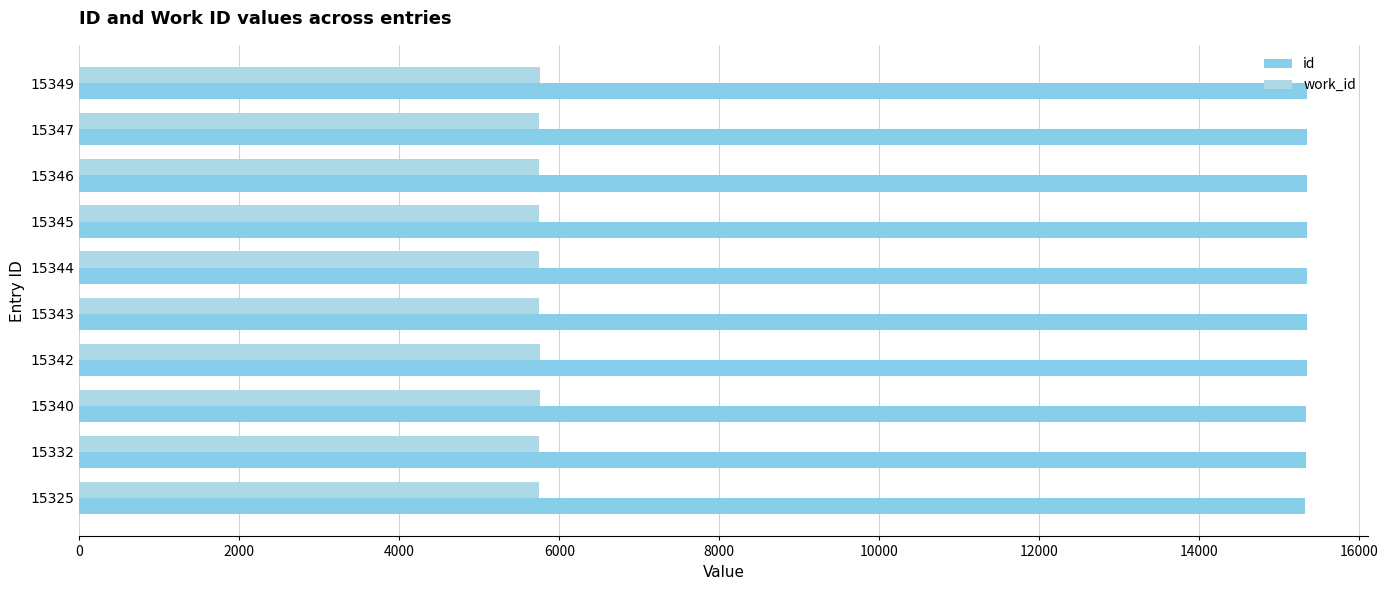

Rank the series by their maximum value, from lowest to highest.

work_id, id